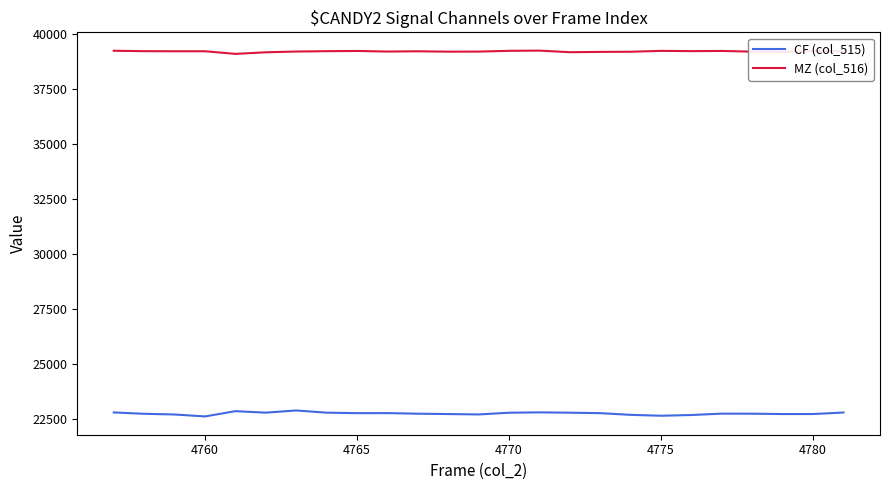

Rank the series by their maximum value, from lowest to highest.

CF (col_515), MZ (col_516)